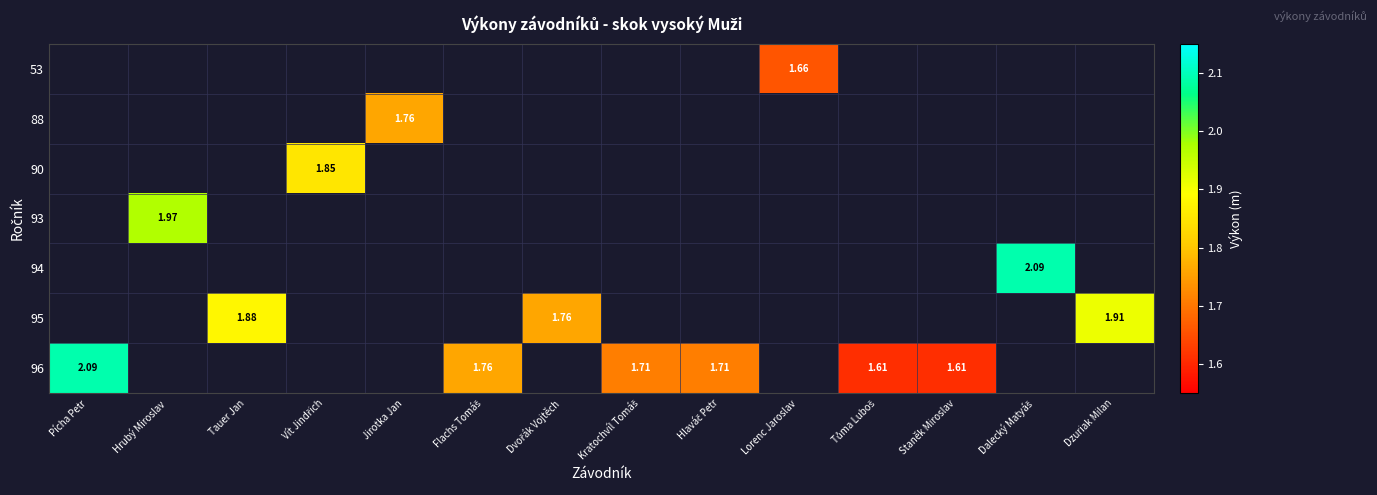

What is the maximum value shown in the chart?

2.1